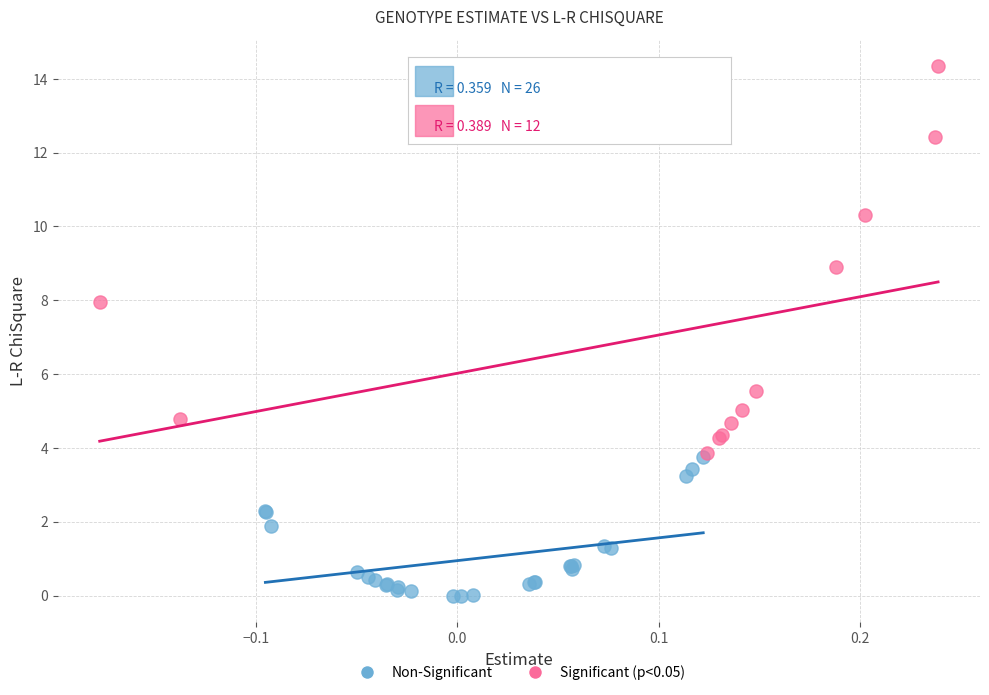

Which series reaches the minimum Y coordinate?

Non-Significant